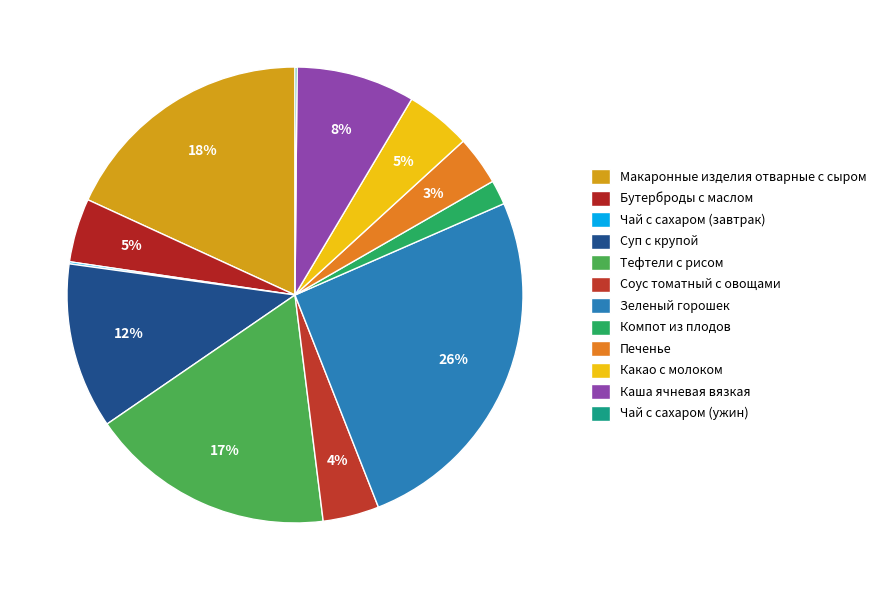

Is it true that Печенье is 3% of the pie?

True